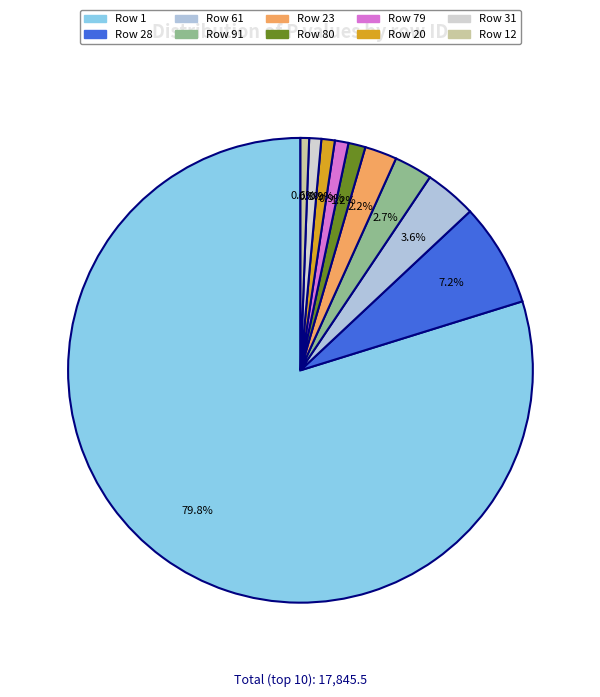

How many slices are in this pie chart?

10